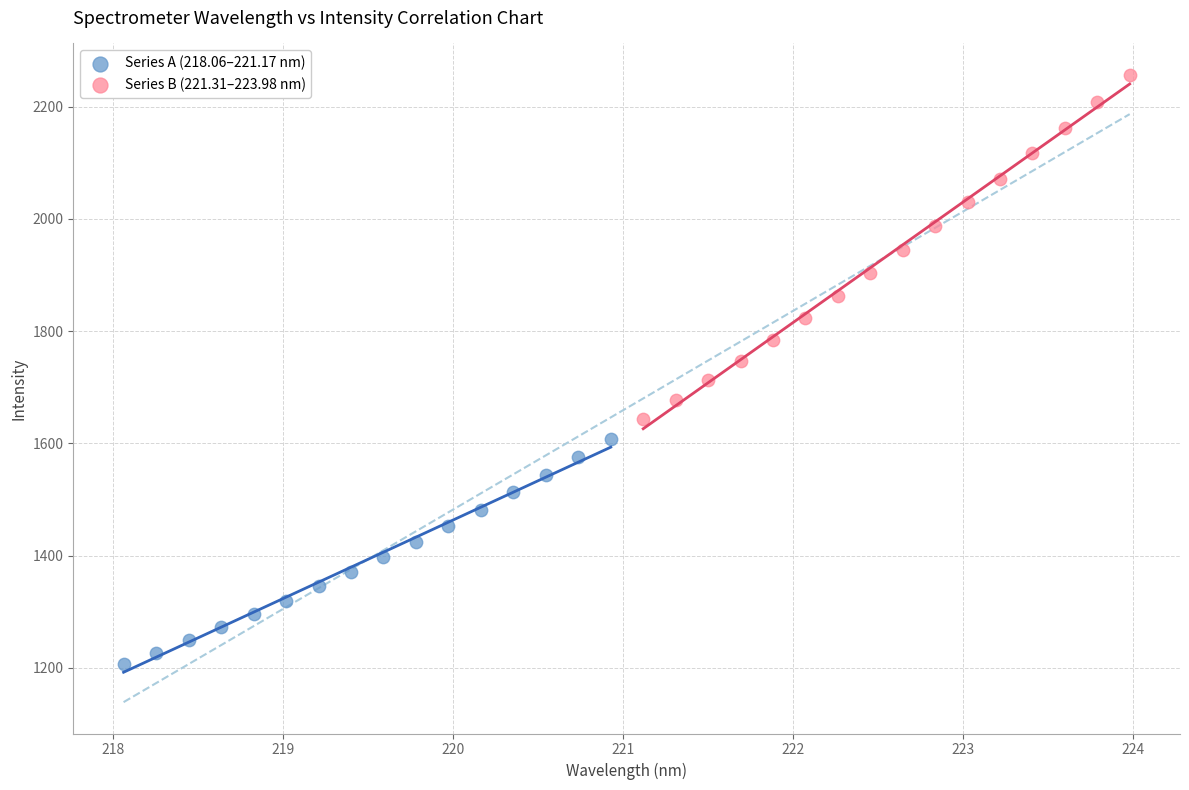

What are all the series names shown in the legend?

Series A (218.06–221.17 nm), Series B (221.31–223.98 nm)